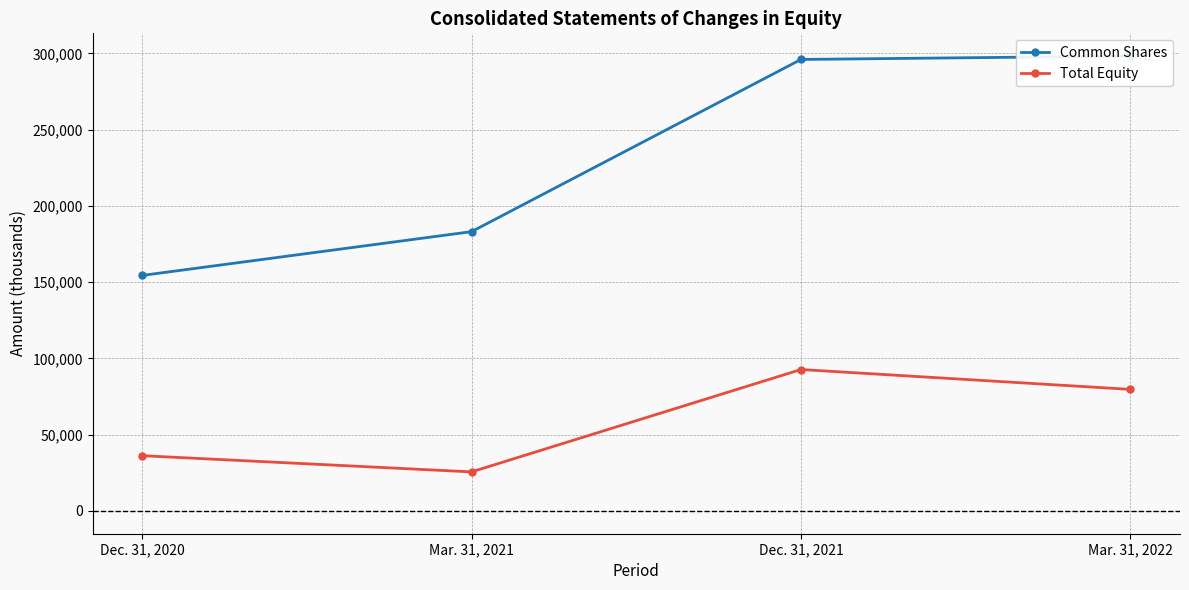

Is it true that Total Equity equals 121807 at Mar. 31, 2022?

False